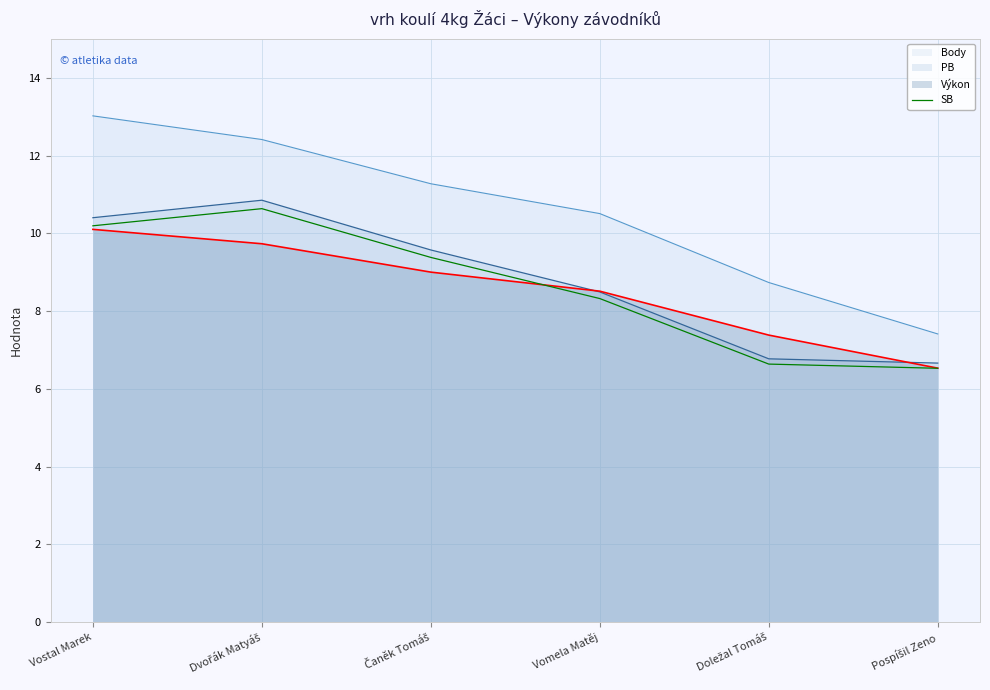

Where is the first local maximum?

Dvořák Matyáš